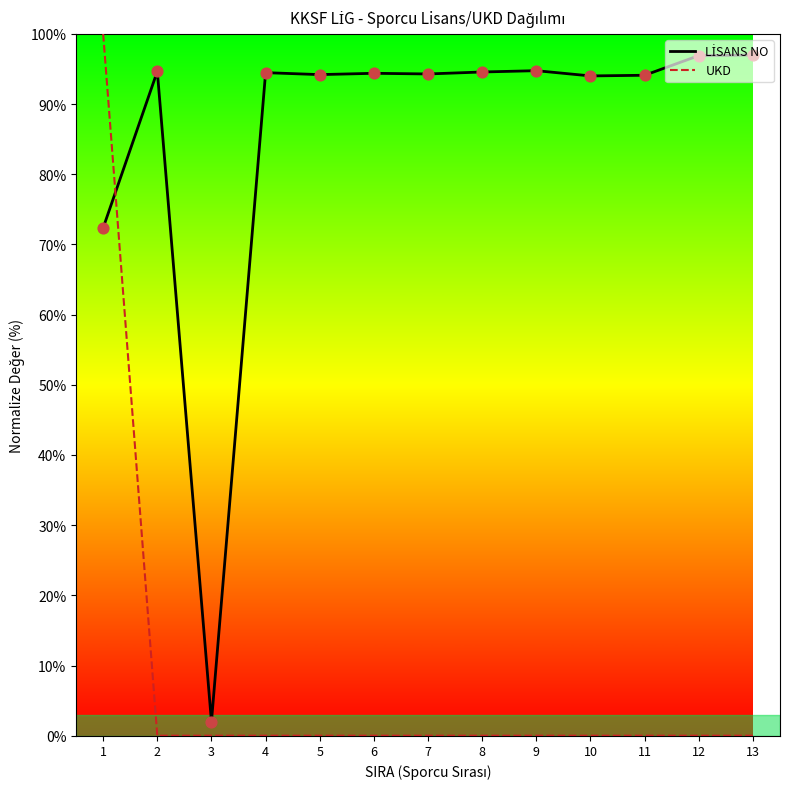

At how many categories does at least one series exceed 12?

12